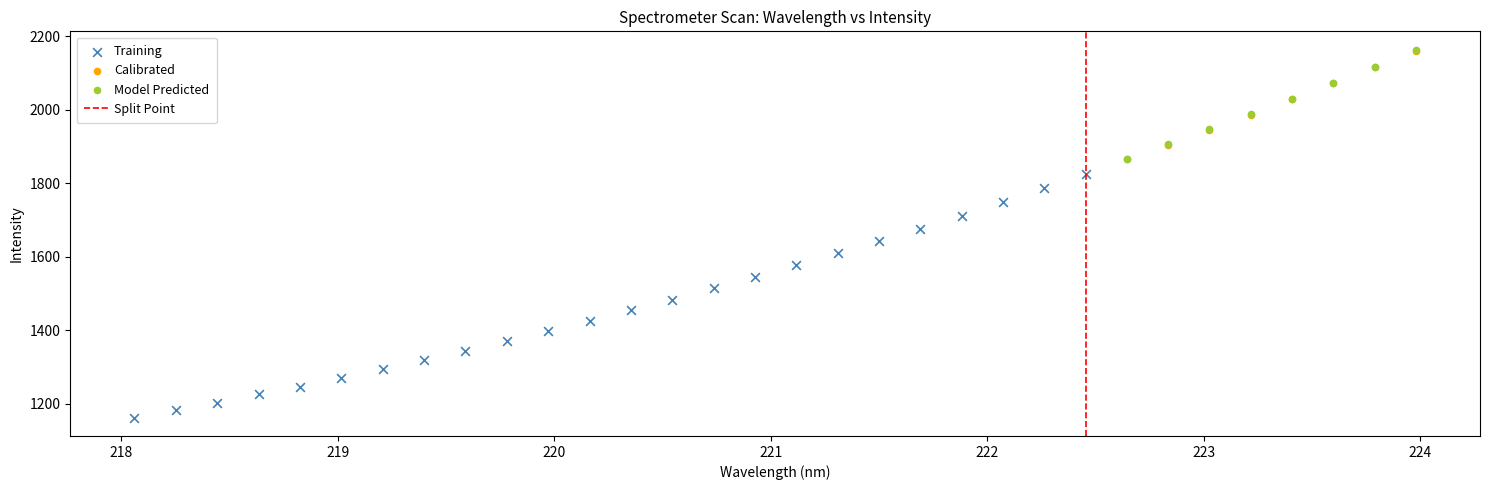

Which series has the largest Y range (max minus min)?

Training